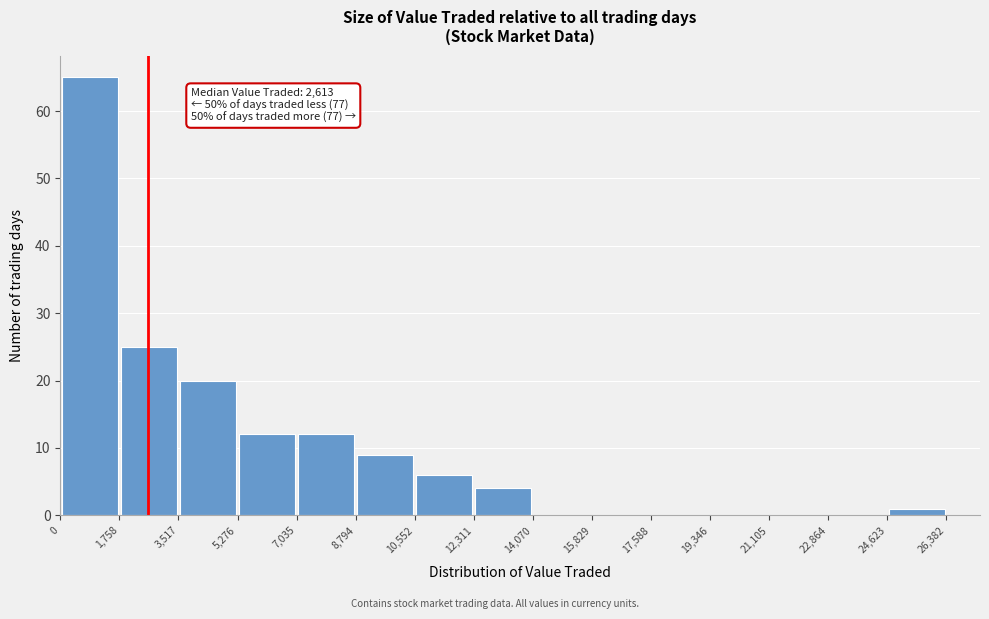

Over which range of the x-axis is the bar tallest?

0 to 1,758